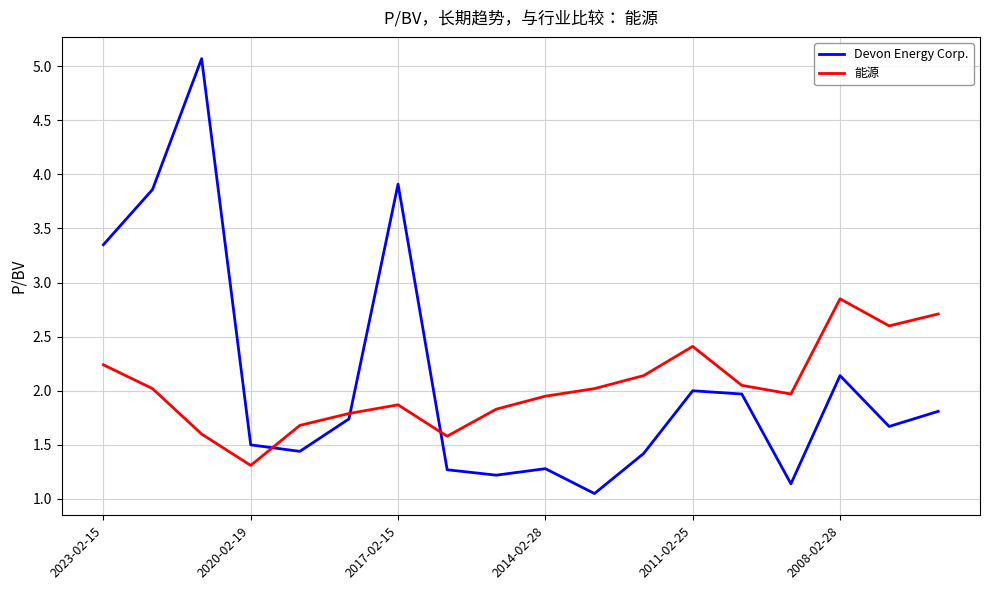

How many distinct data groups are displayed?

2